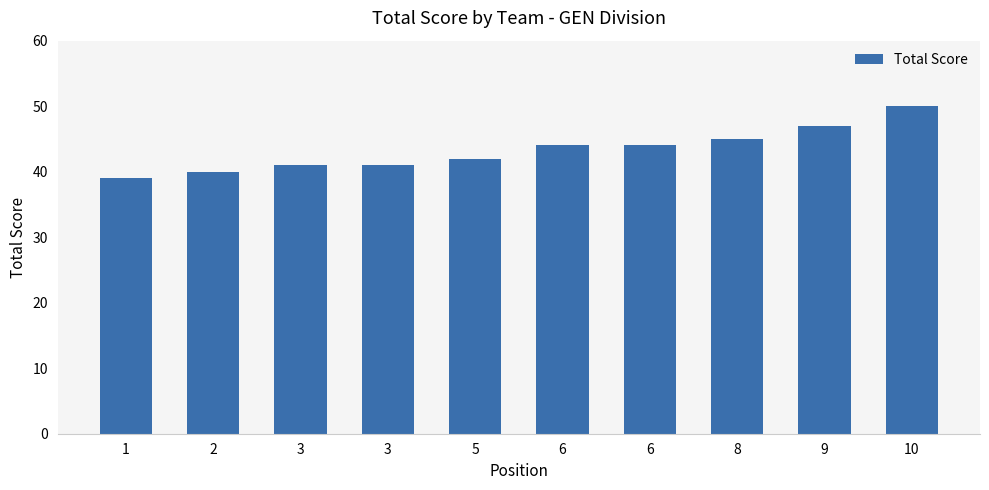

The chart shows a value of 81 at 9. True or false?

False